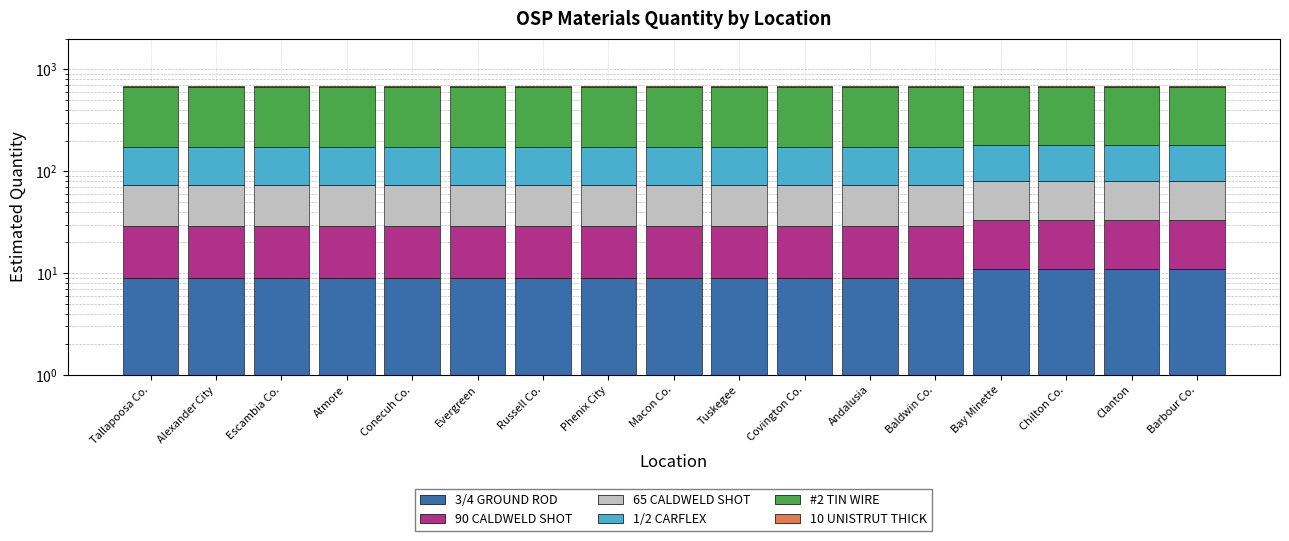

What is the sum of the 10 UNISTRUT THICK values at Tallapoosa Co. and Clanton?

24